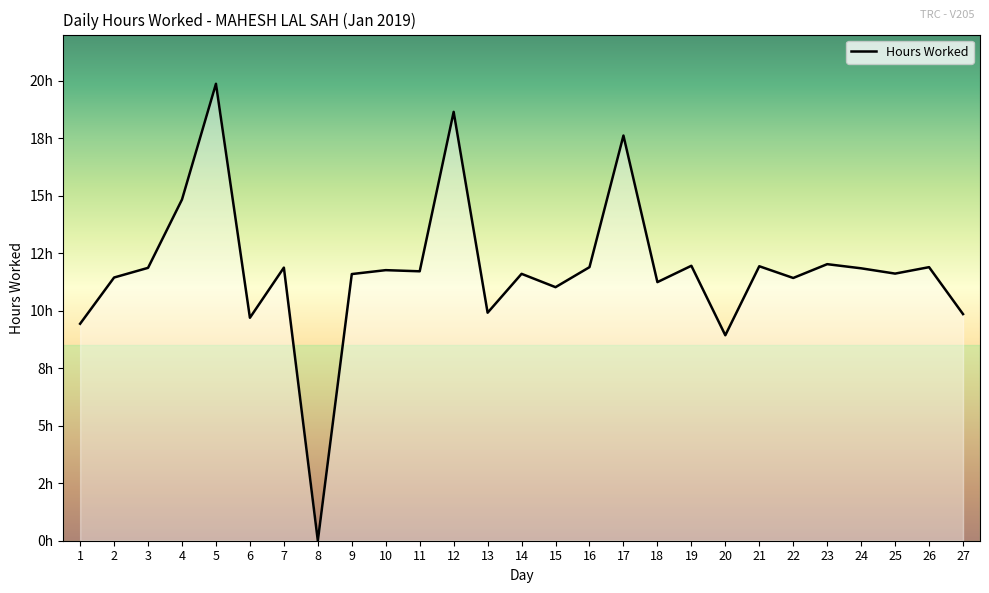

Is this an area chart (filled region under the line)?

Yes